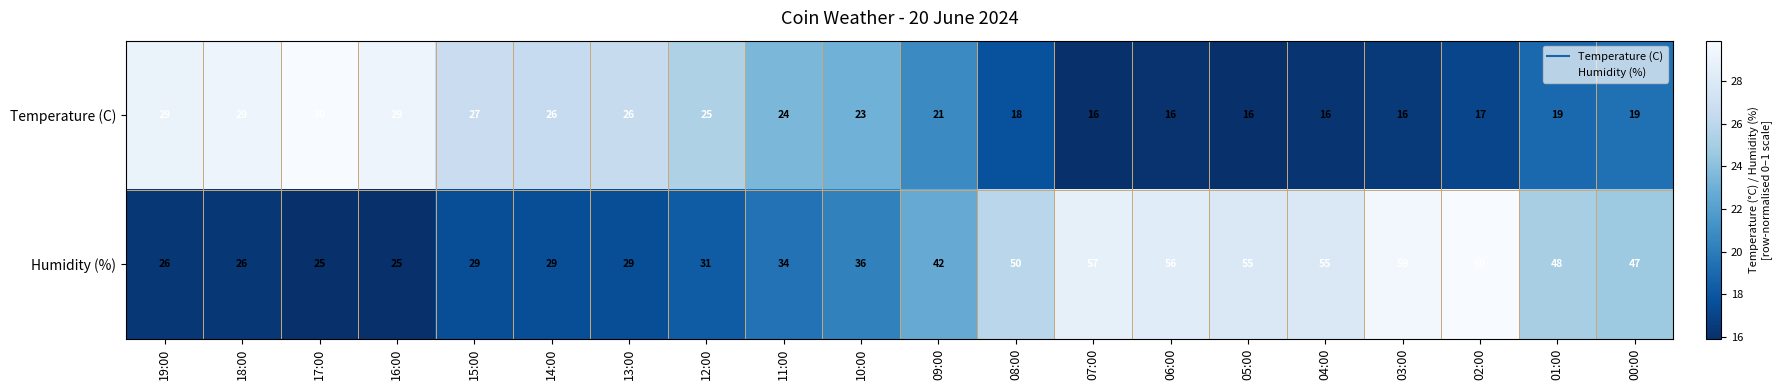

What is the spread (max minus min) of values at 07:00?

41